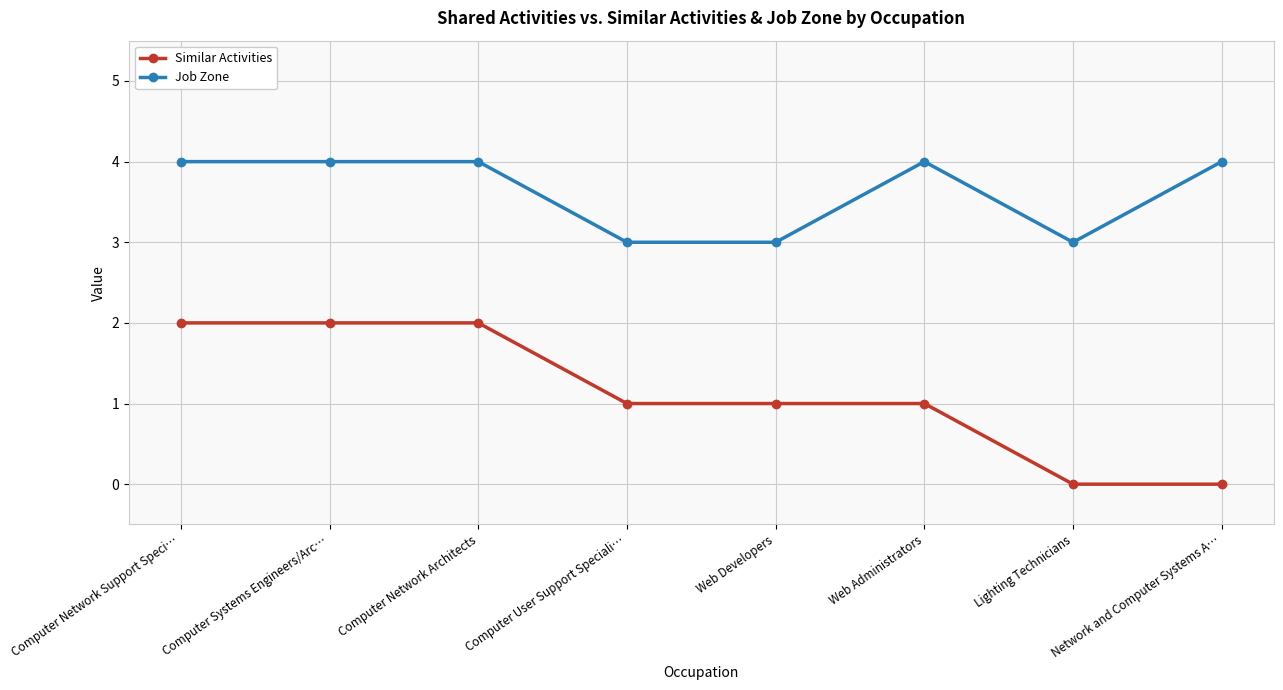

True or false: Job Zone has a value of 4 at Computer Network Architects.

True